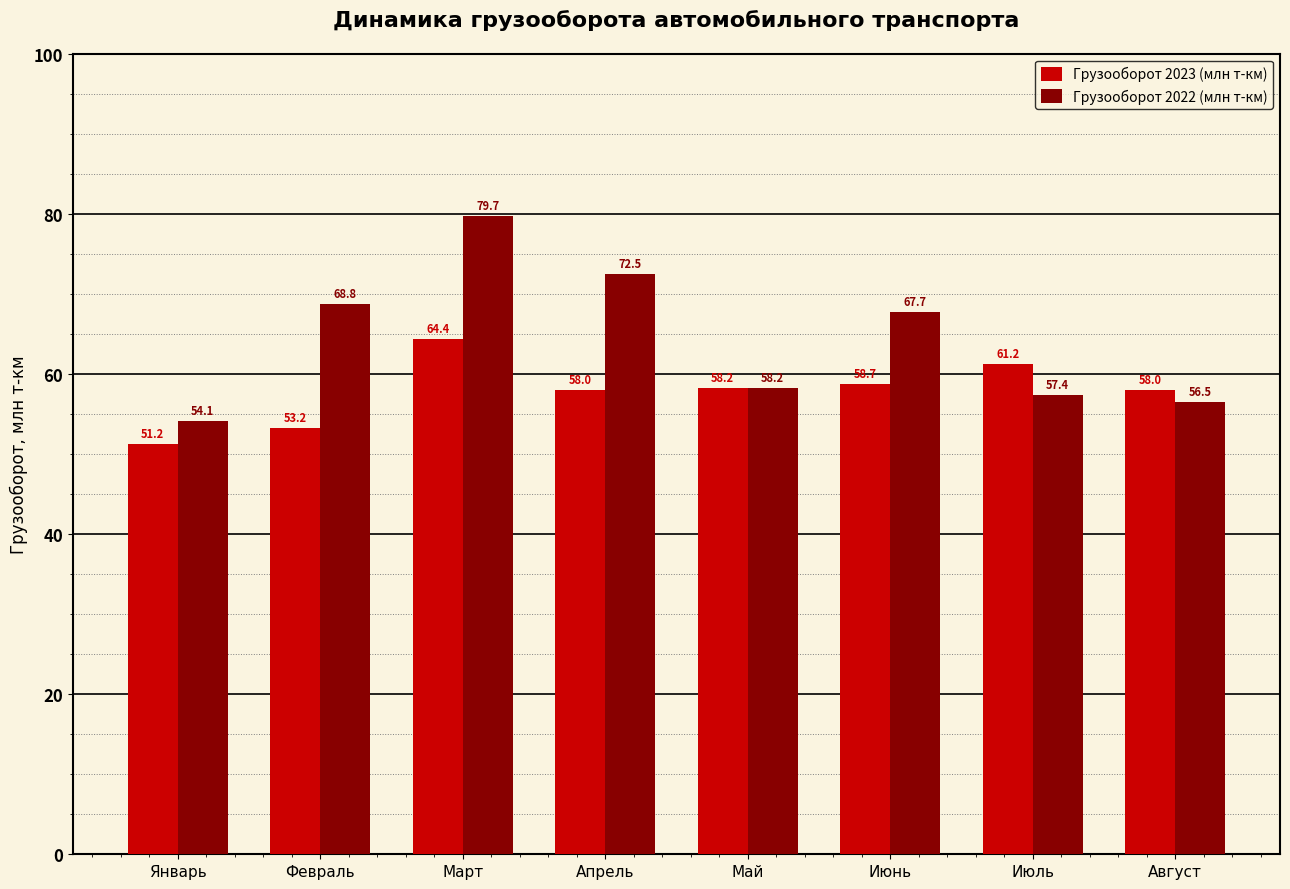

List the series in order of their overall mean, lowest first.

Грузооборот 2023 (млн т-км), Грузооборот 2022 (млн т-км)